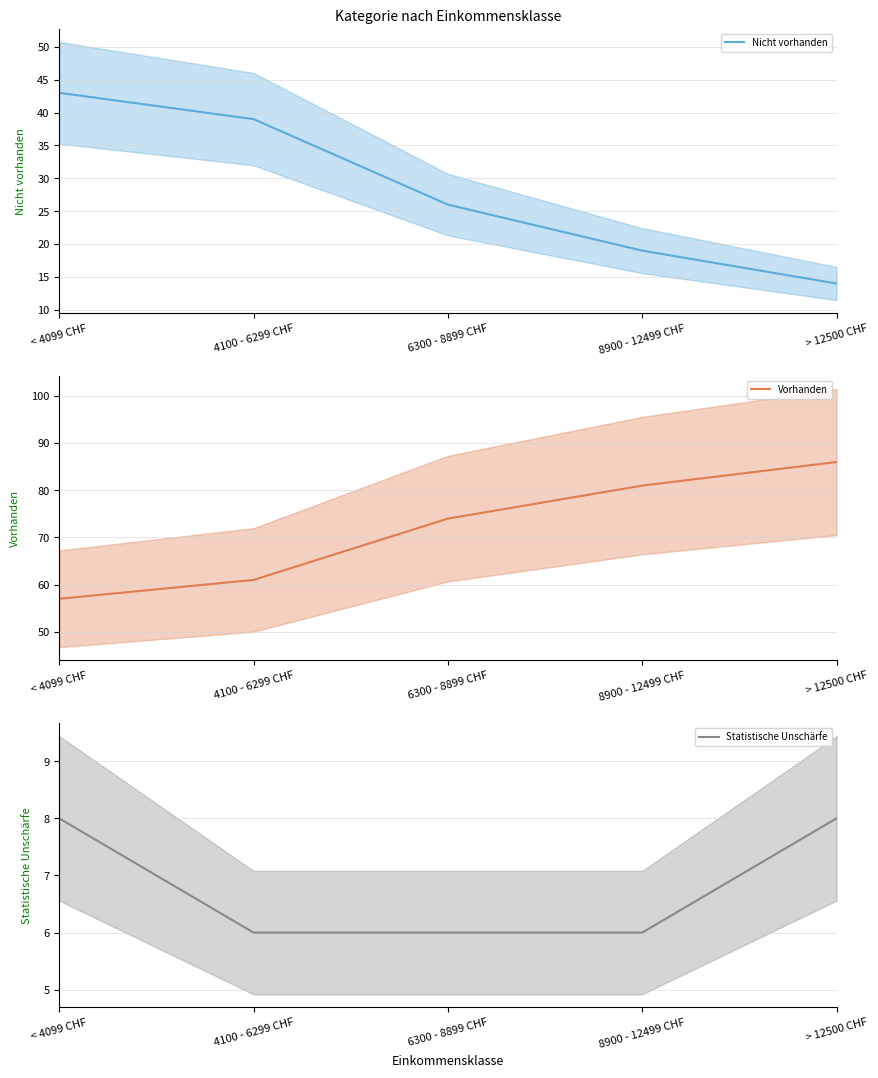

List the series in order of their overall mean, lowest first.

Statistische Unschärfe, Nicht vorhanden, Vorhanden